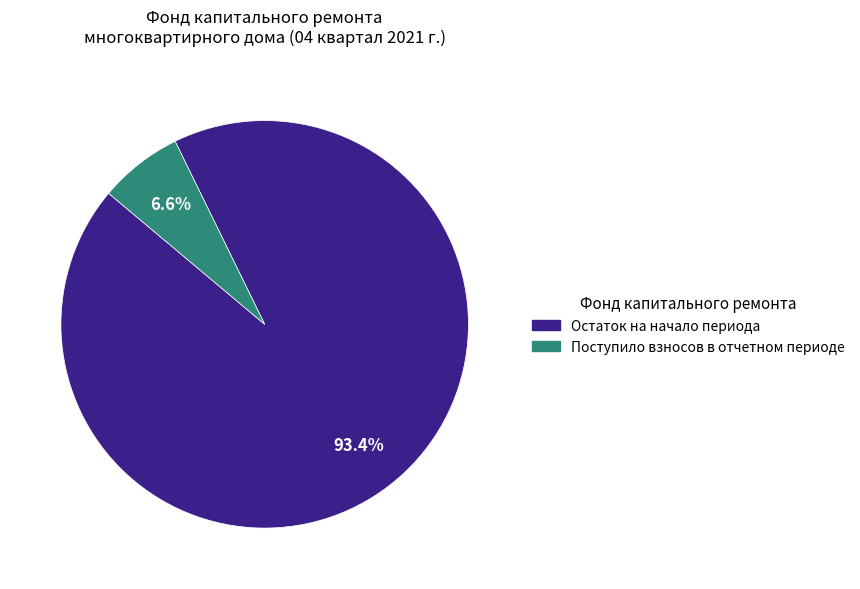

What is the majority slice?

Остаток на начало периода